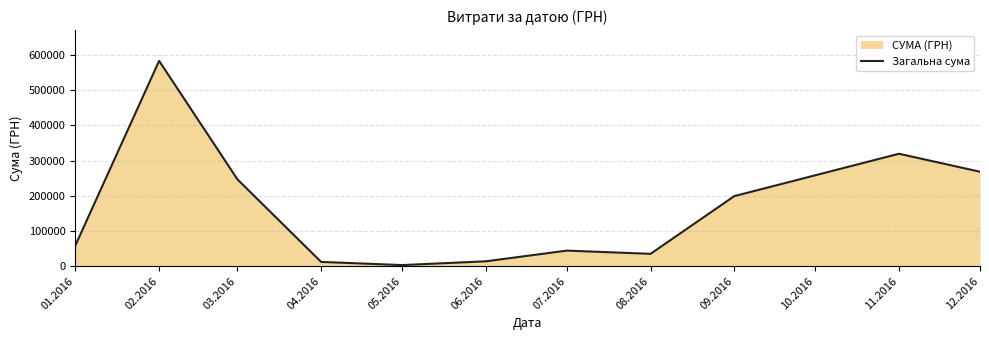

How many lines are shown in the chart?

1